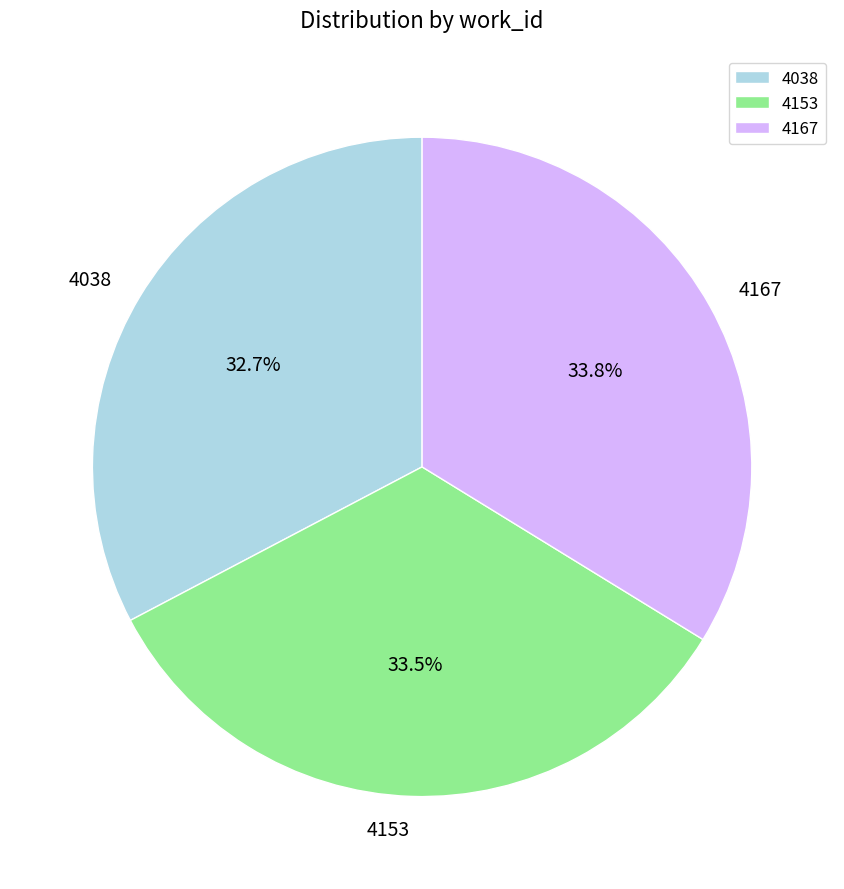

Between 4038 and 4167, which is larger?

4167